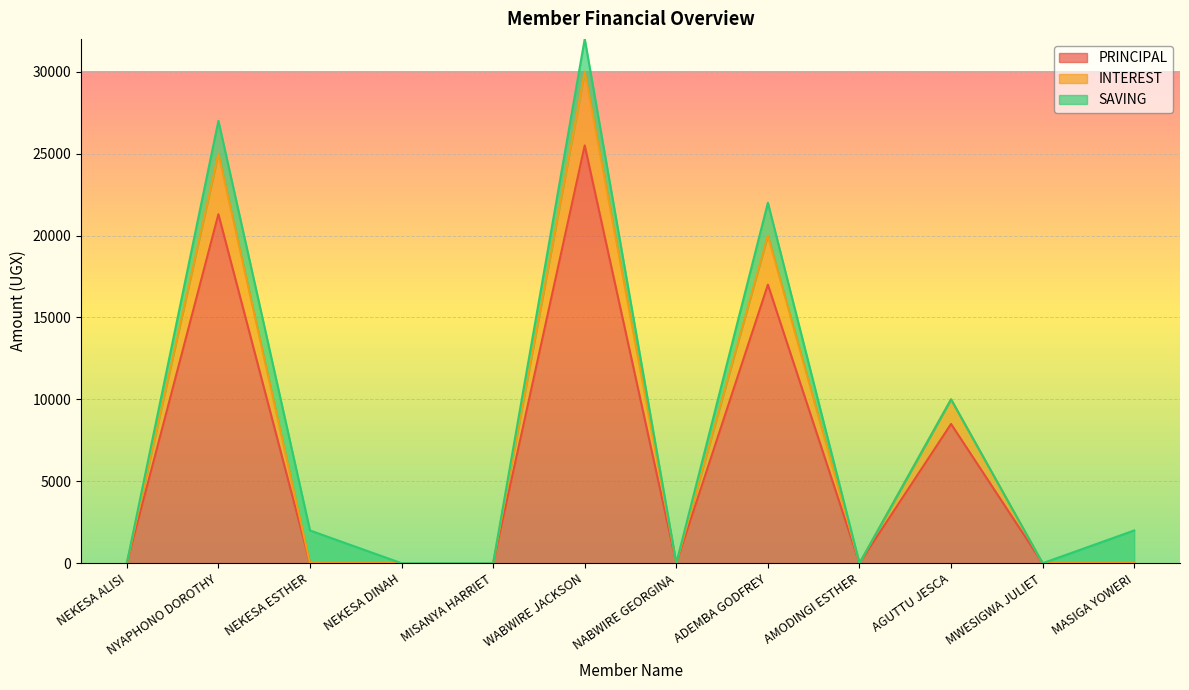

Which category has the highest value in the PRINCIPAL series?

WABWIRE JACKSON